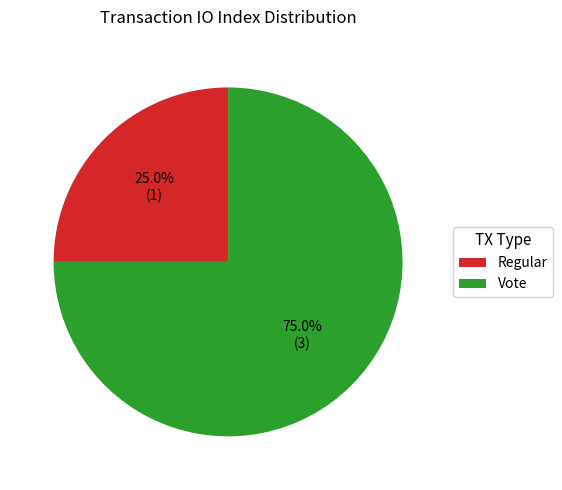

What is the majority slice?

Vote